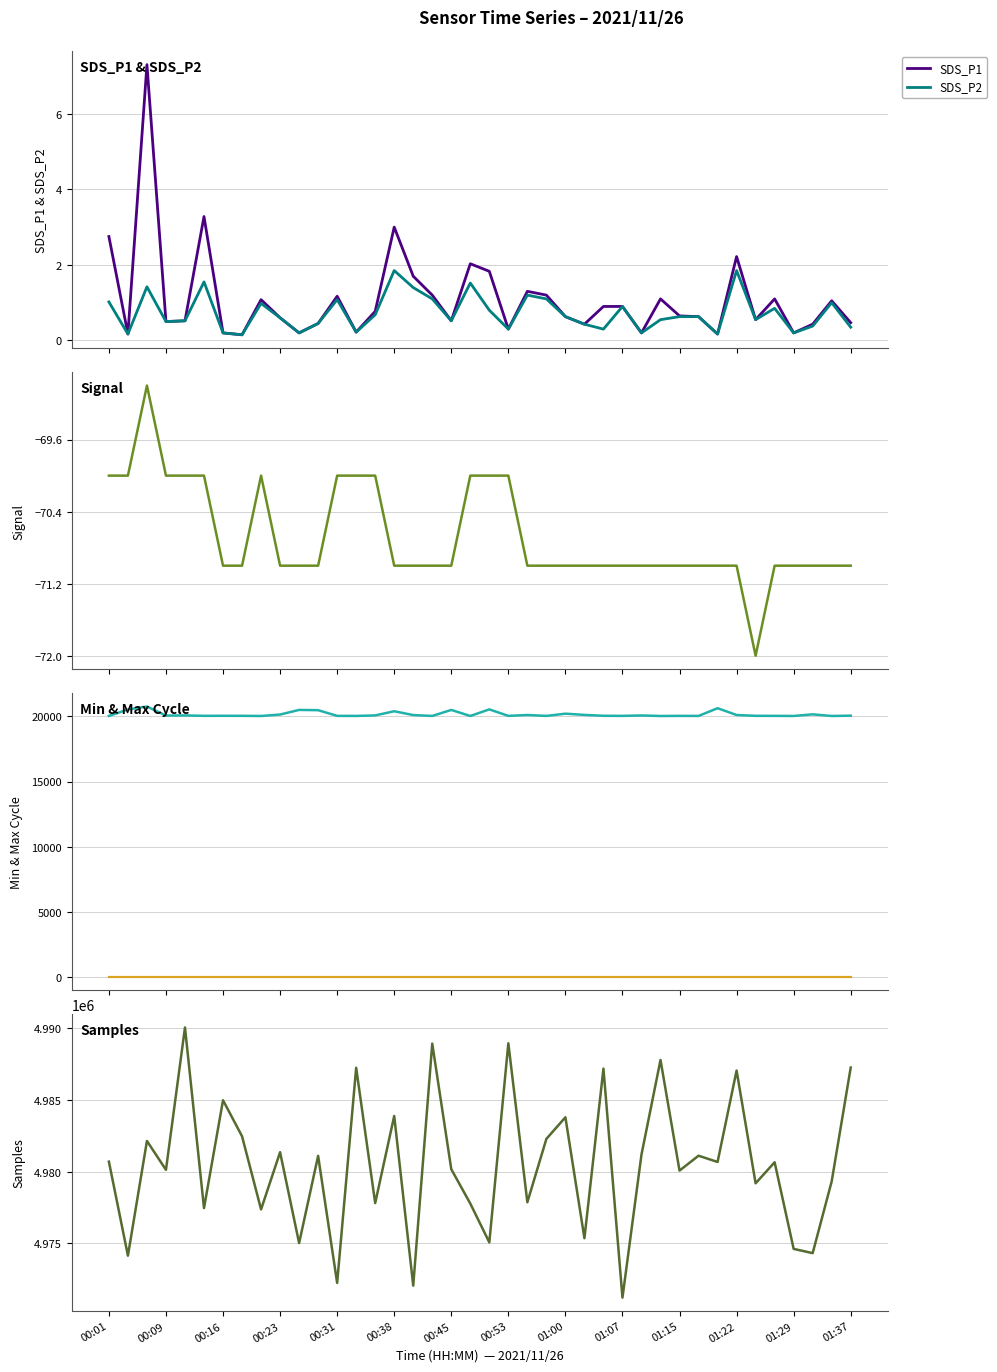

True or false: Min_cycle and SDS_P1 cross at least once.

False